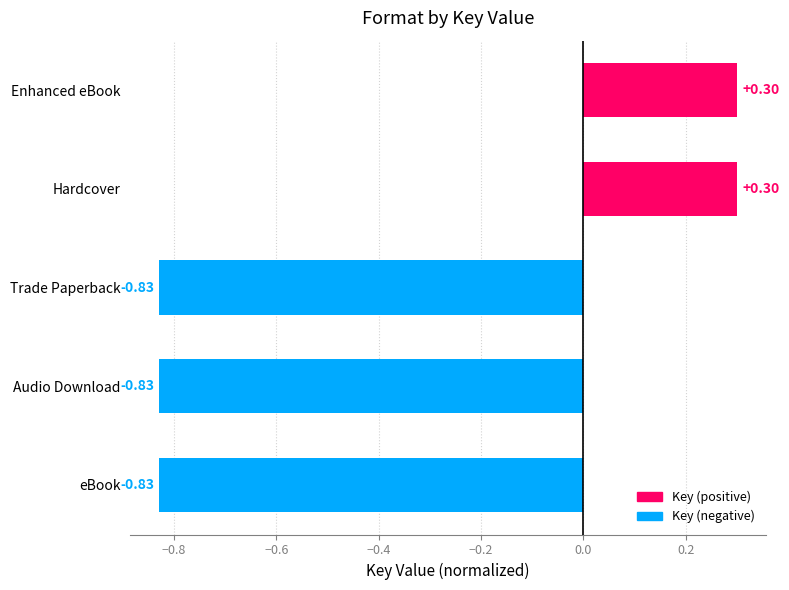

What is the sum of all values?

-1.9